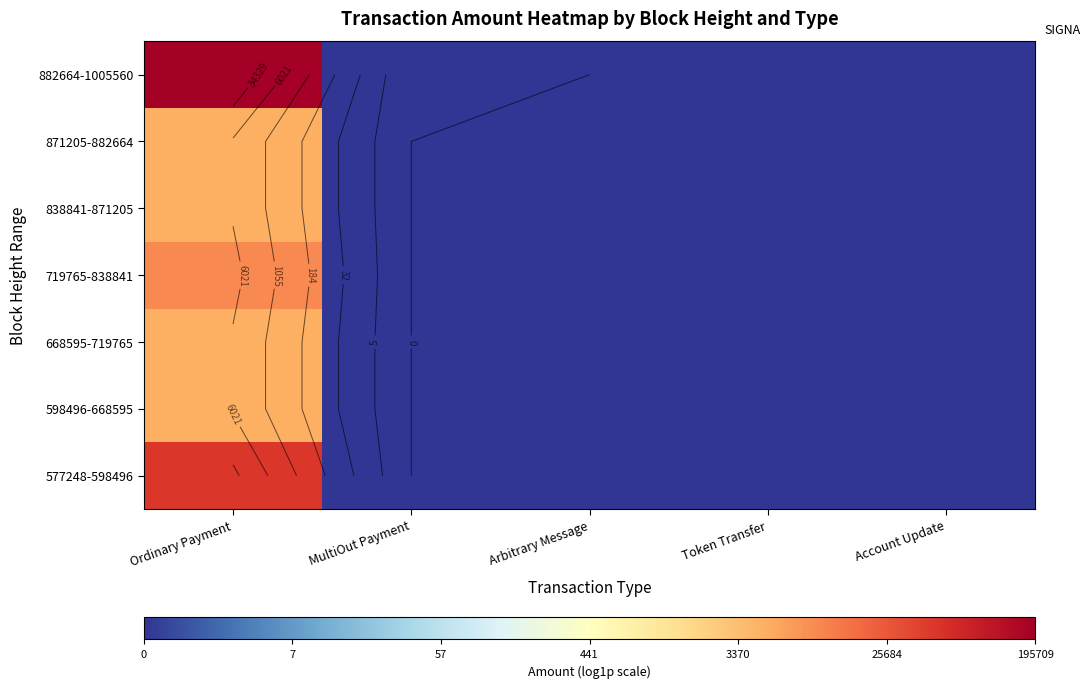

At which category is the sum across all series the highest?

Ordinary Payment